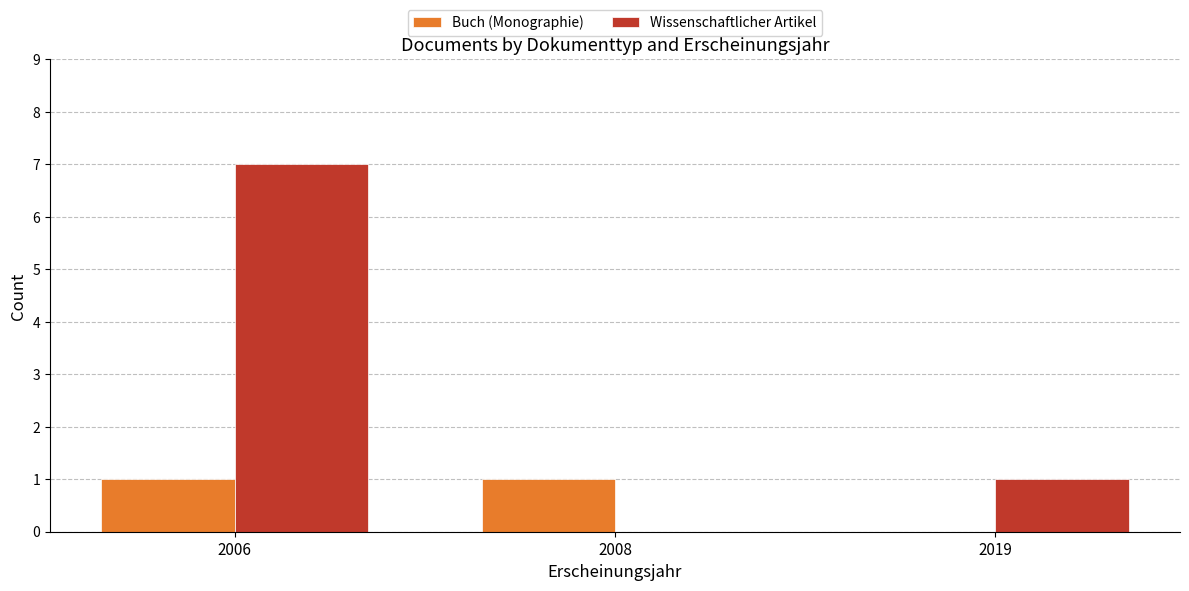

At which category does the chart reach its peak across all series?

2006